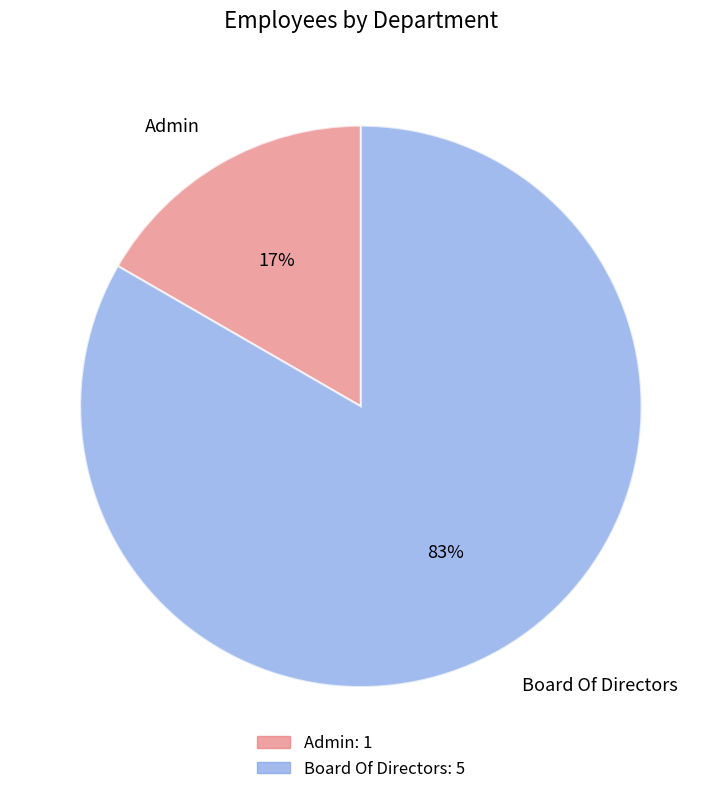

Between Board Of Directors and Admin, which is larger?

Board Of Directors